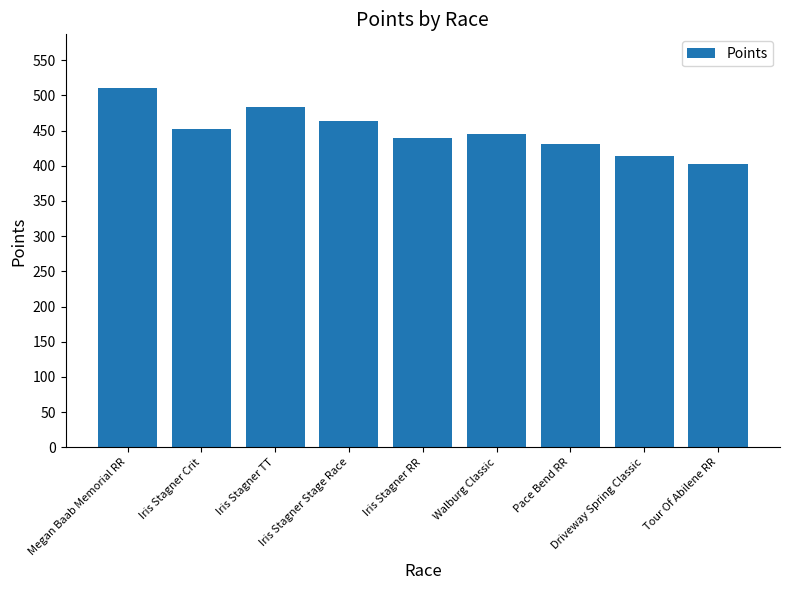

What is the value of the 2nd bar from the left?

452.4